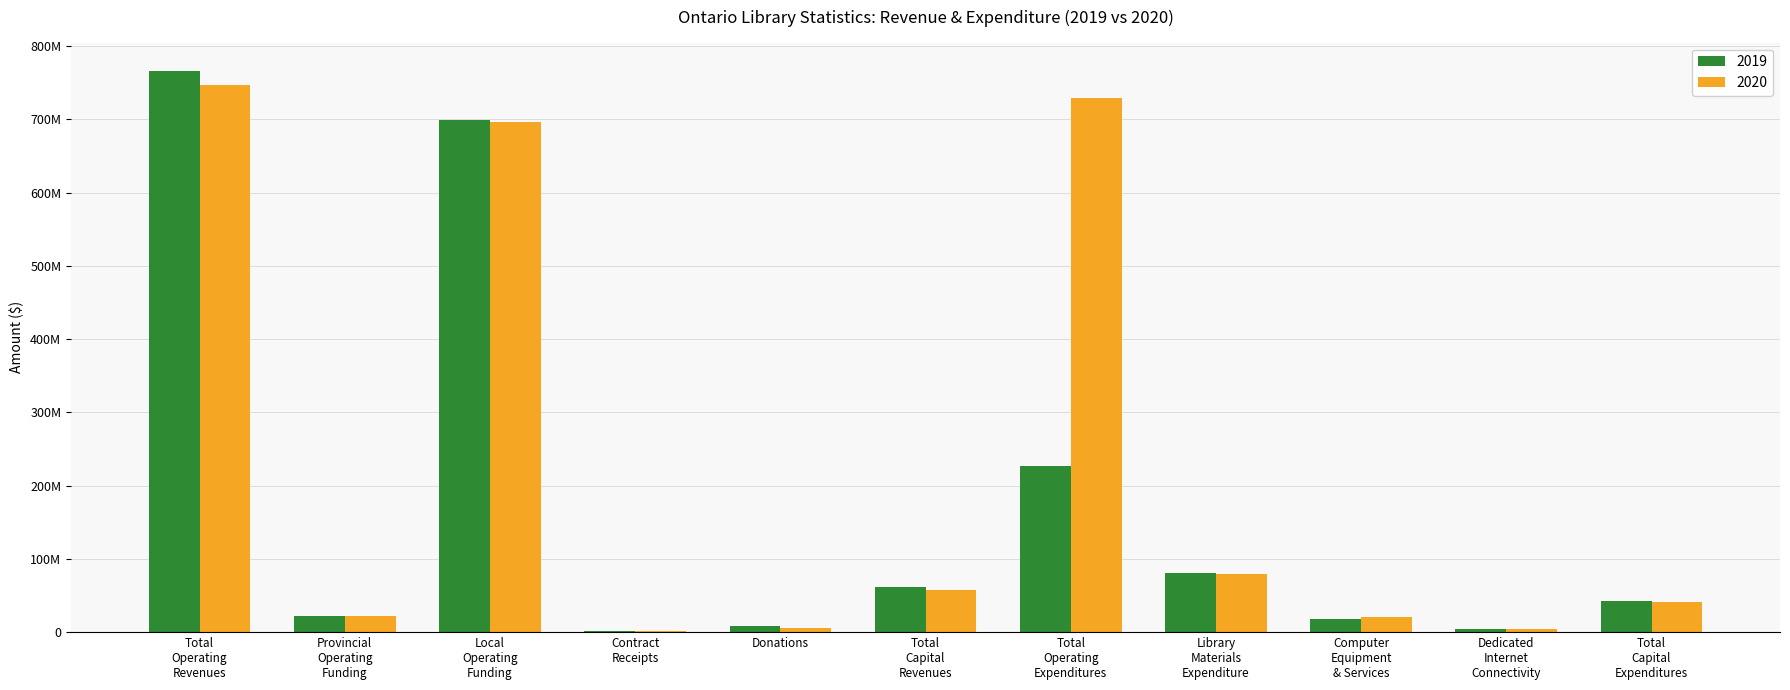

What are all the series names shown in the legend?

2019, 2020